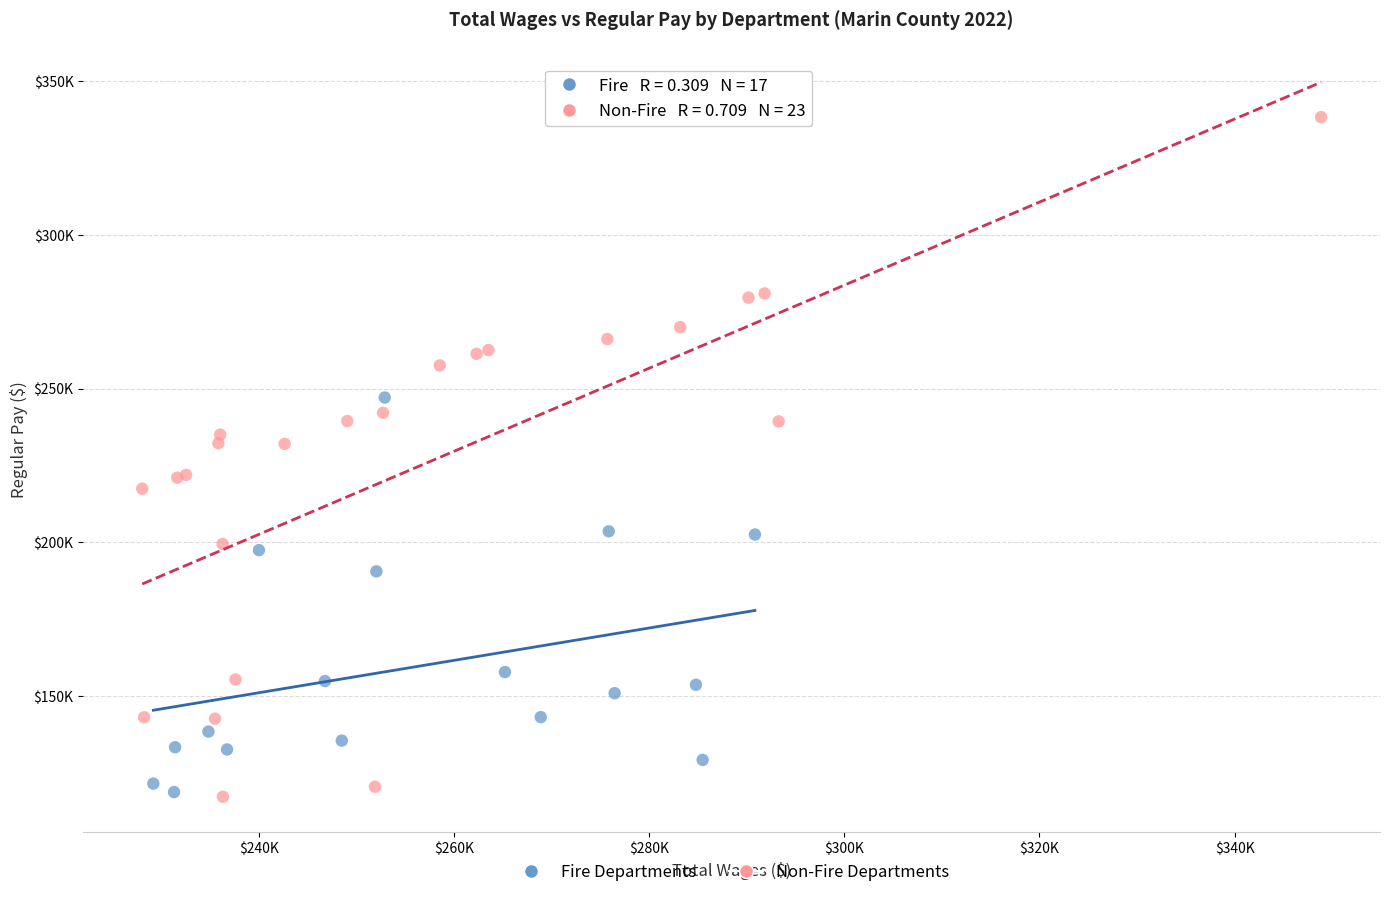

What are all the series names shown in the legend?

Fire Departments, Non-Fire Departments